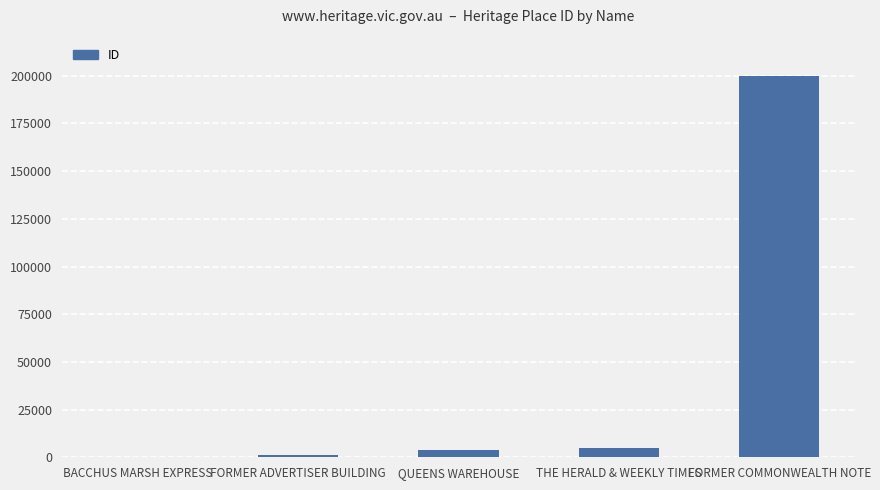

Reading left to right, transcribe all the data shown in this chart.

BACCHUS MARSH EXPRESS=44	FORMER ADVERTISER BUILDING=1226	QUEENS WAREHOUSE=3723	THE HERALD & WEEKLY TIMES=4719	FORMER COMMONWEALTH NOTE=199986